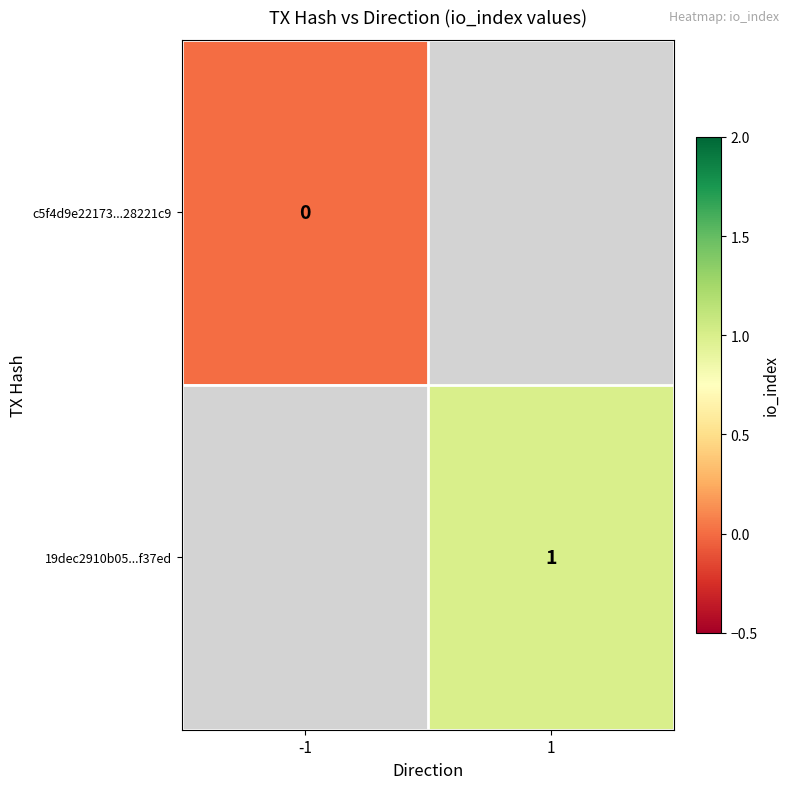

Is it true that 19dec2910b05...f37ed equals 1 at 1?

True